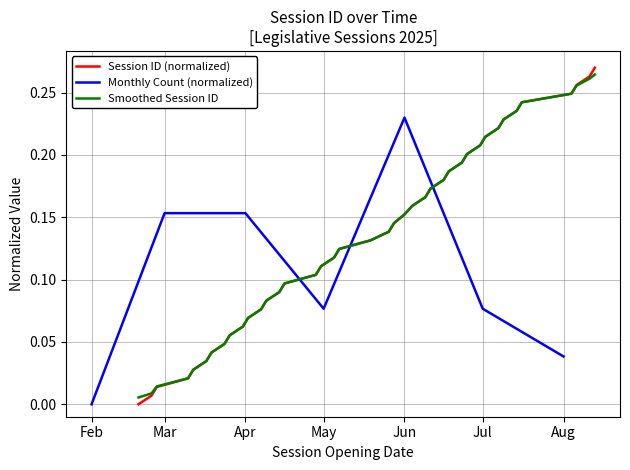

What is the greatest value displayed?

0.3